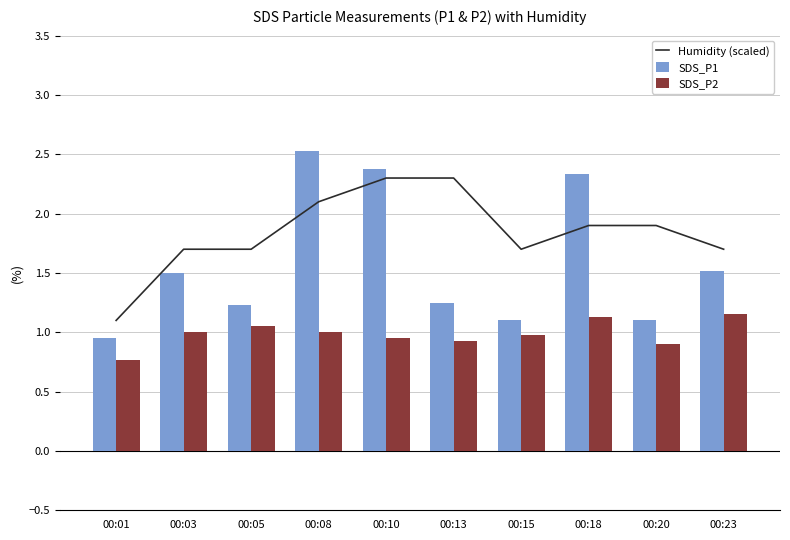

What is the value of the SDS_P1 bar at the 7th from the left?

1.1